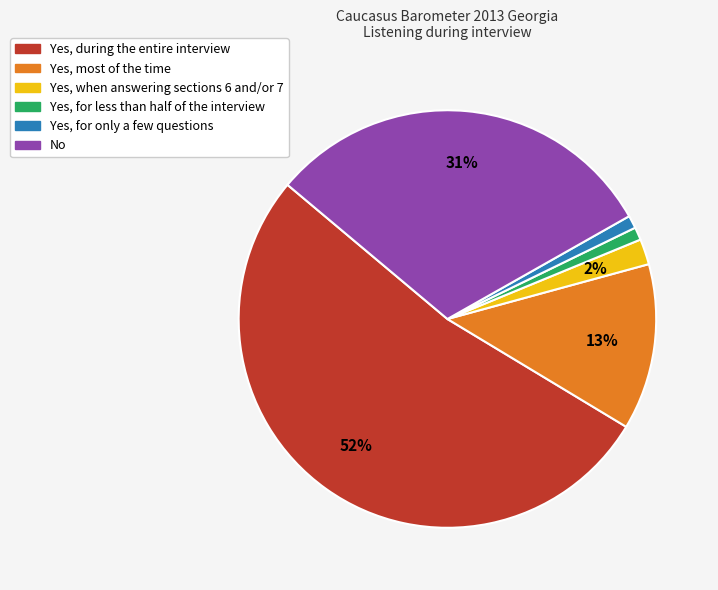

To the nearest percent, what is the combined percentage of Yes, during the entire interview and Yes, for less than half of the interview?

53%